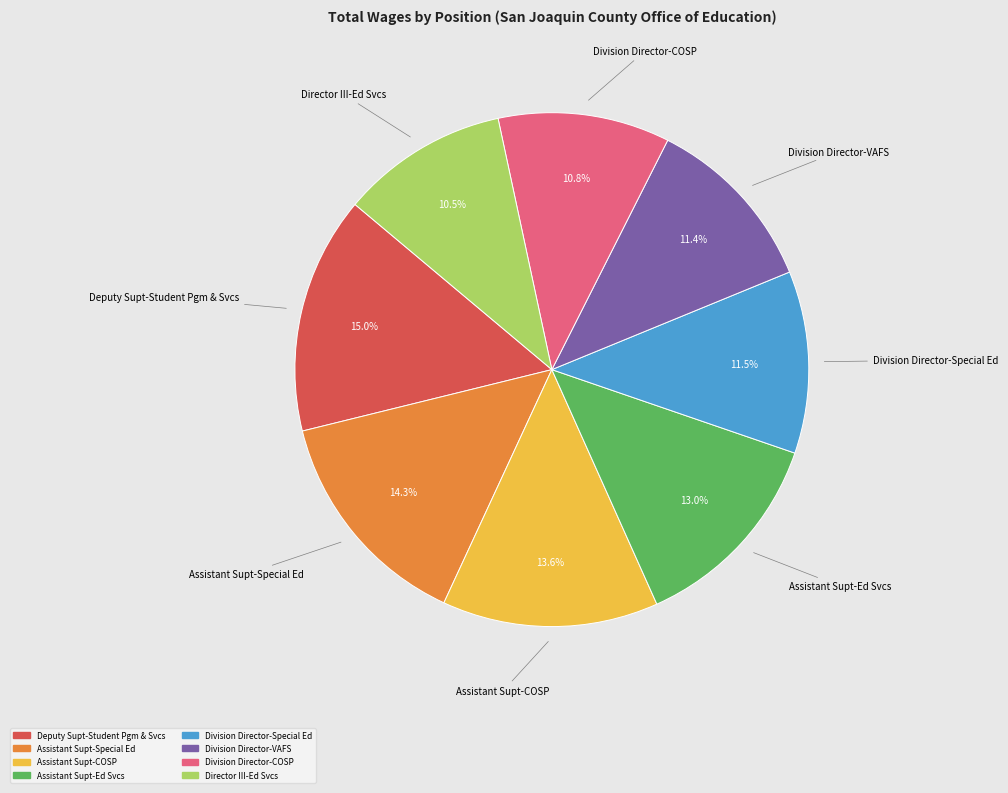

To the nearest percent, what is the average slice percentage?

12%